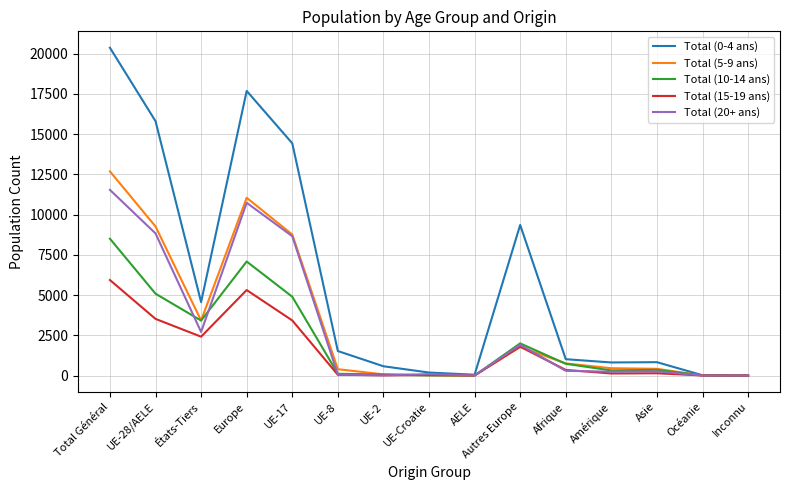

Is it true that Total (15-19 ans) equals 0 at Inconnu?

True